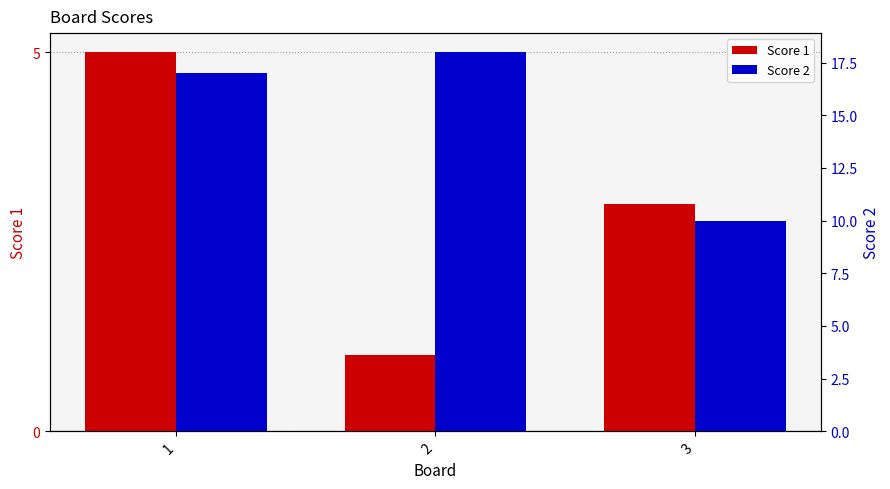

What is the total value across all series at 1?

22